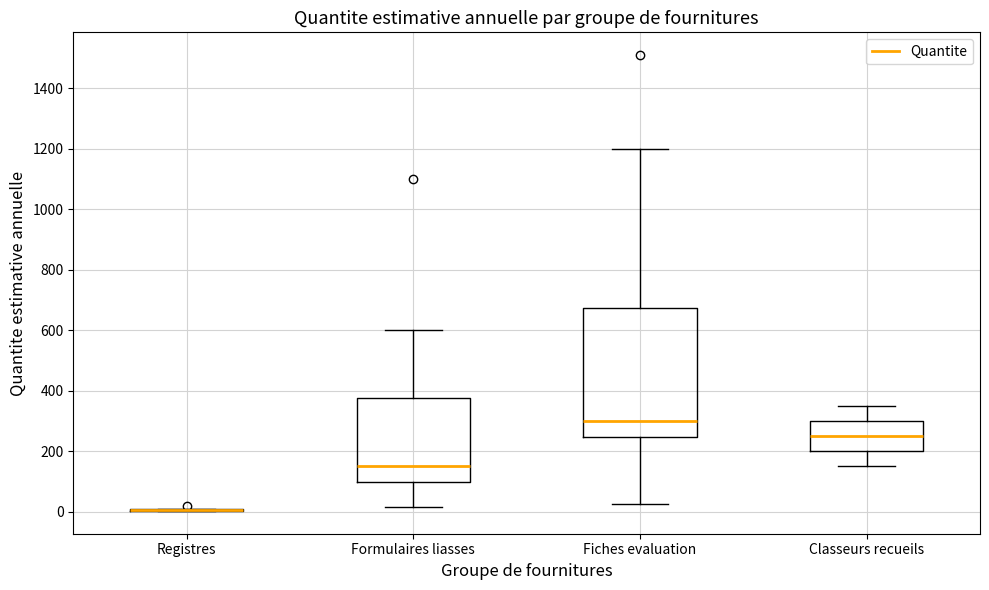

Where does the median line of the box for Classeurs recueils sit on the y-axis? The values are not printed on the chart, so give them approximately, as read against the axis.

260